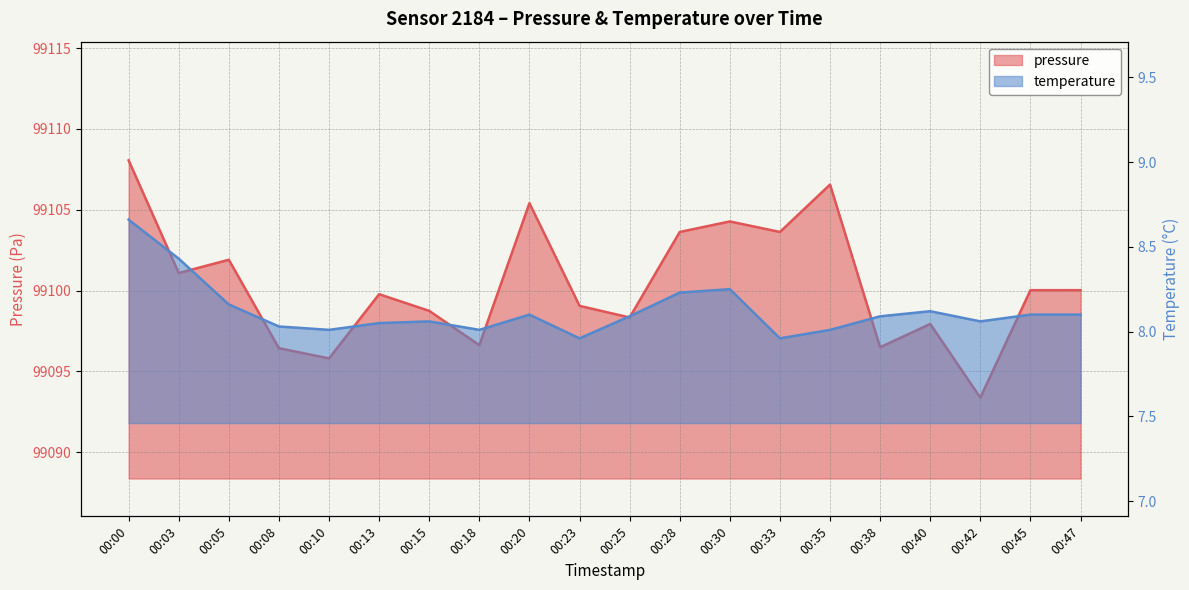

List the series in order of their overall mean, highest first.

pressure, temperature